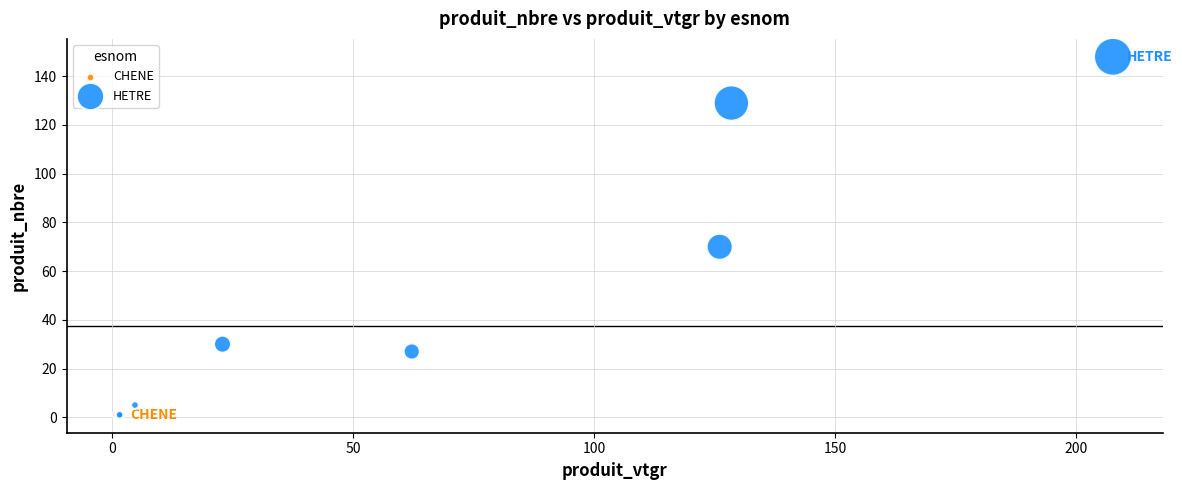

What are all the series names shown in the legend?

CHENE, HETRE